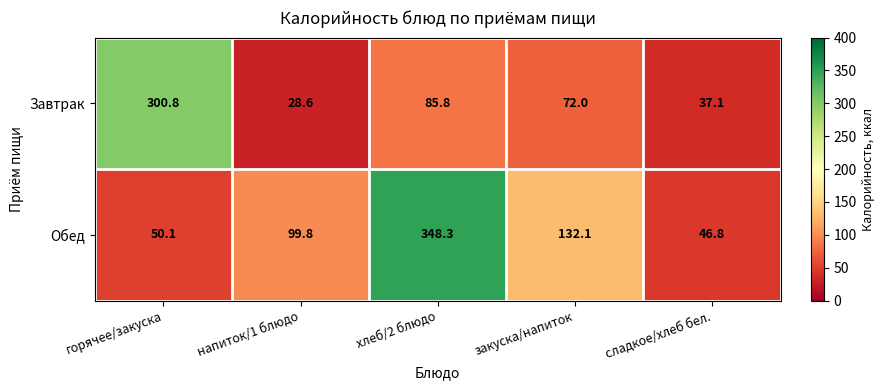

What is the spread (max minus min) of values at сладкое/хлеб бел.?

9.7